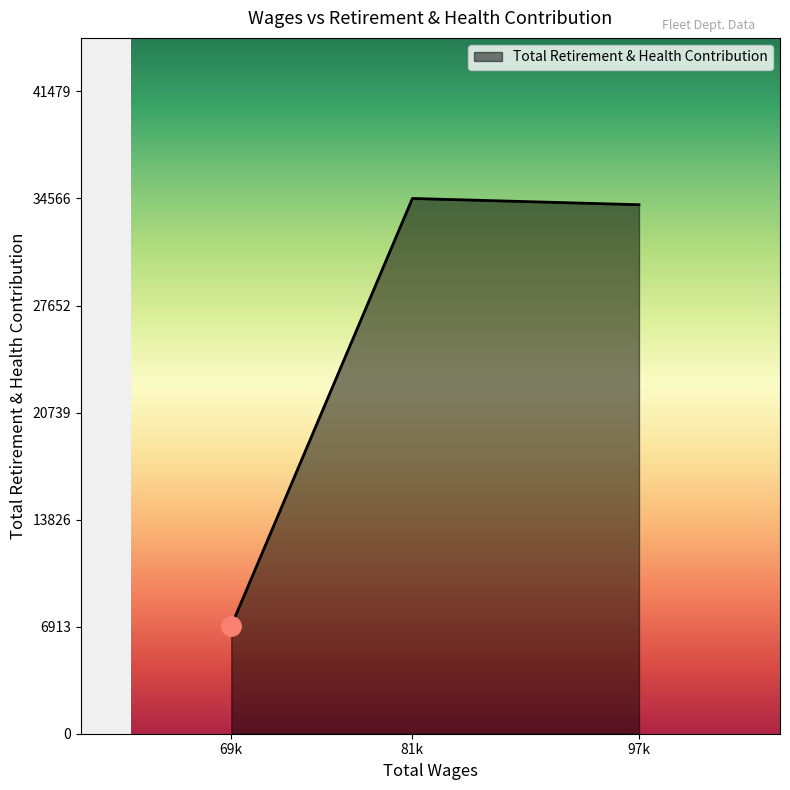

Does the chart have visible grid lines?

No